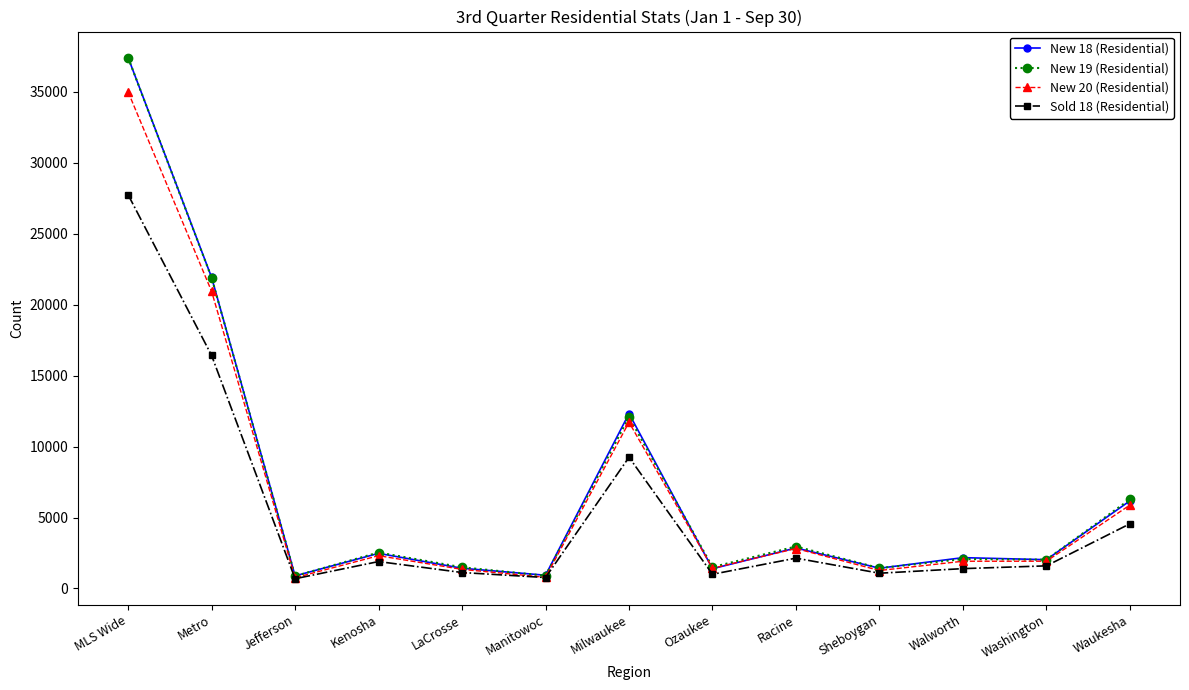

At which category does New 19 (Residential) reach its first local peak?

Kenosha